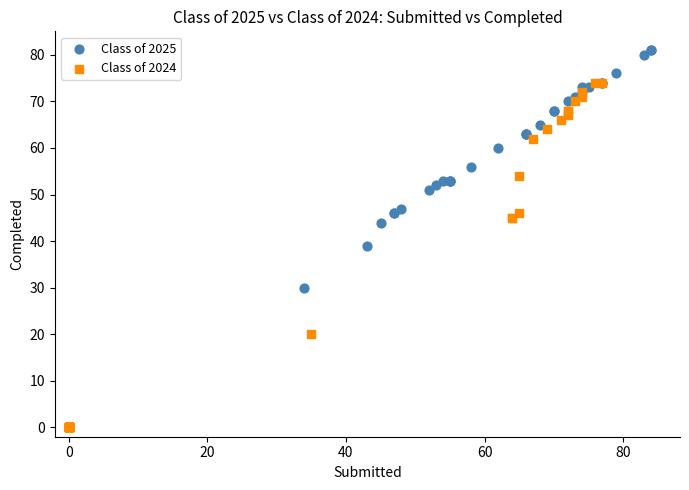

Which series contains the highest Y value?

Class of 2025